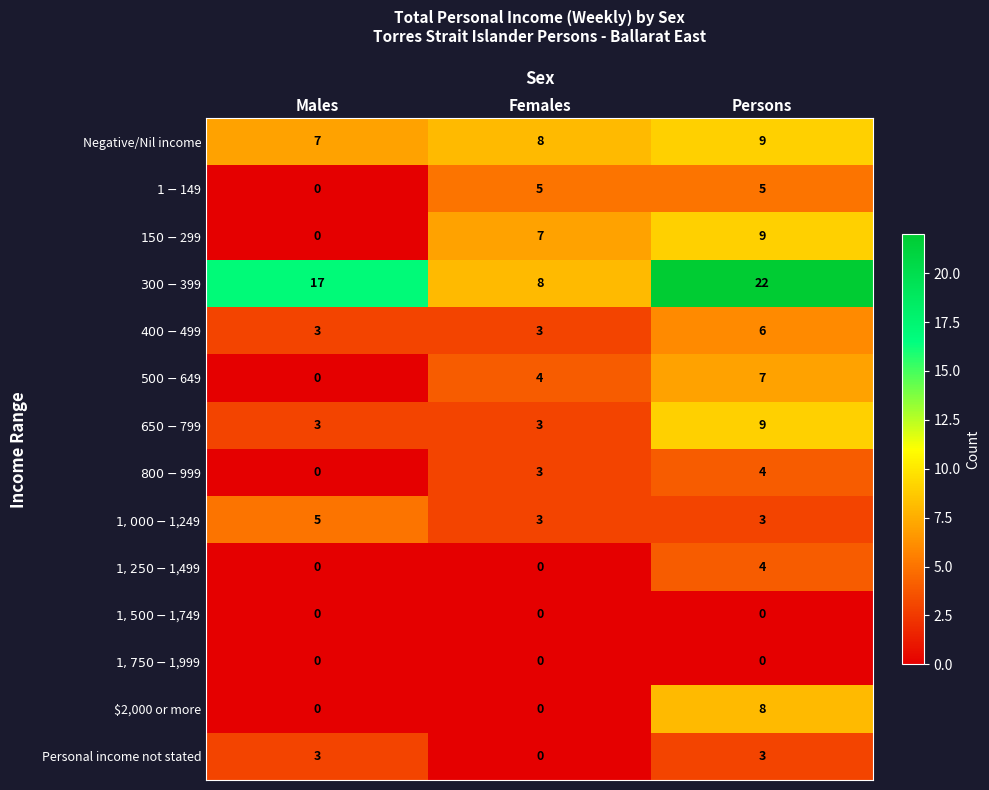

What is the difference between the highest and lowest values at Females?

8